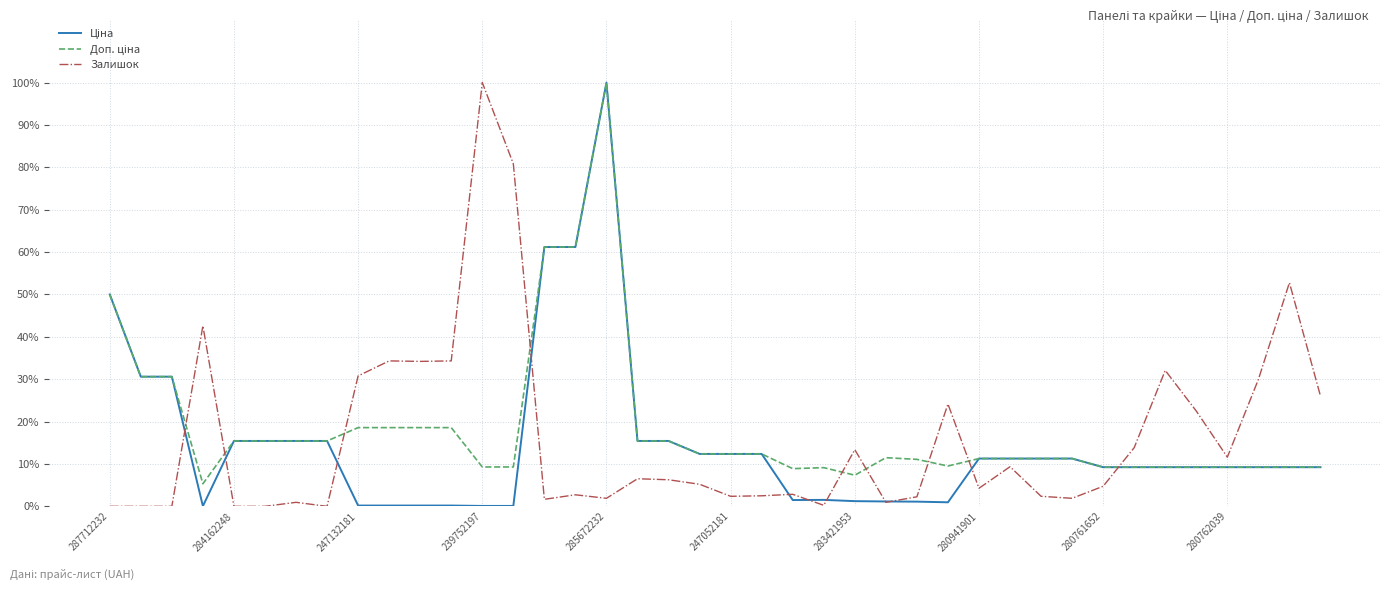

What is the highest value of the Залишок series?

100.0